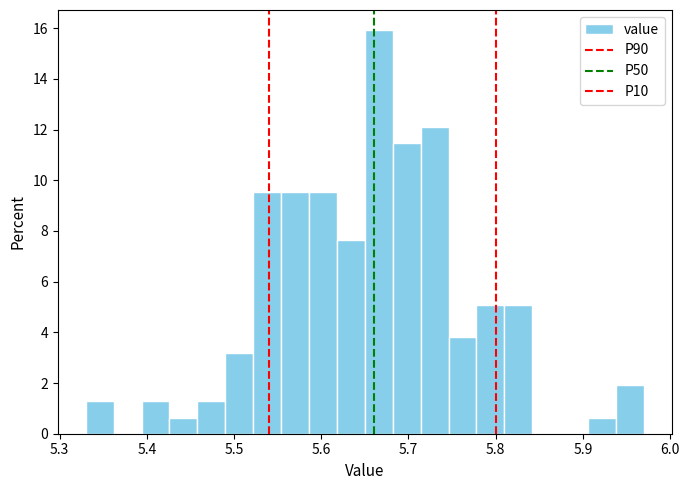

Around what value on the x-axis is the tallest bar? Give the approximate position of its centre, as read against the axis.

5.67